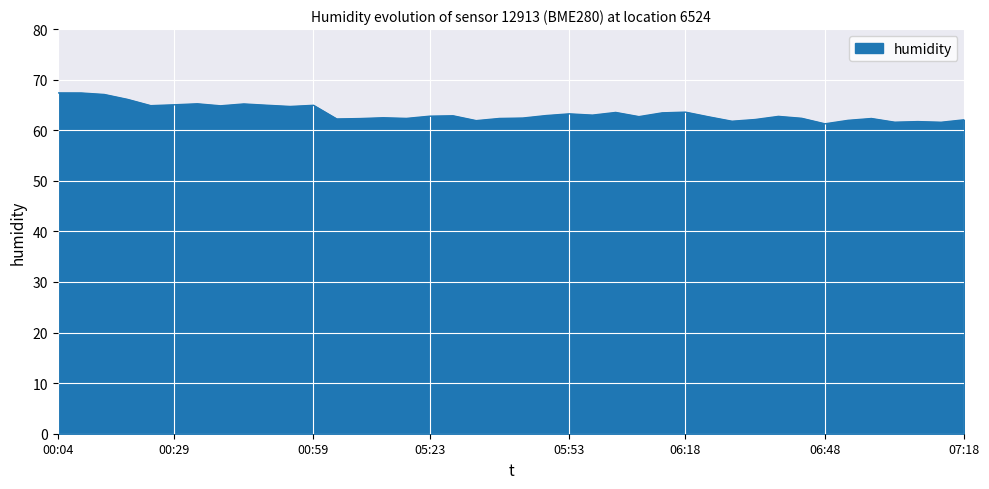

What is the difference between the maximum and minimum values?

6.1